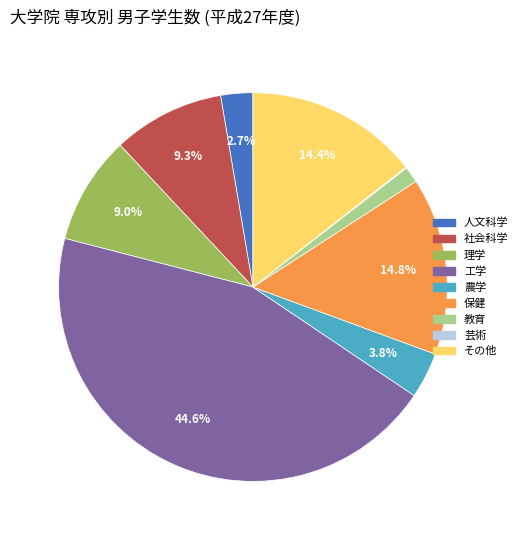

Does any single category account for the majority?

No